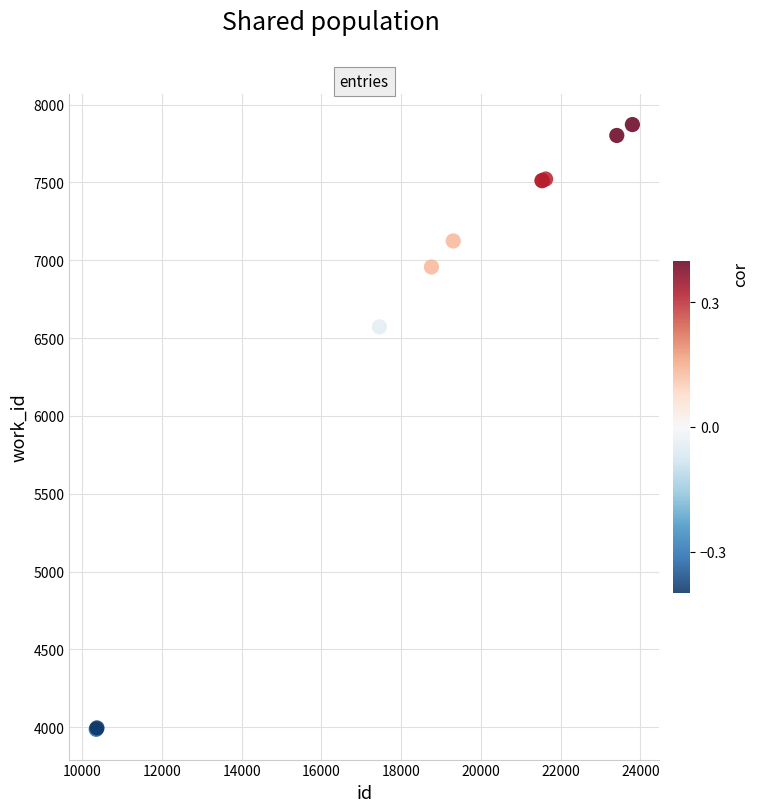

What Y value in the scatter plot is closest to 5929?

6572